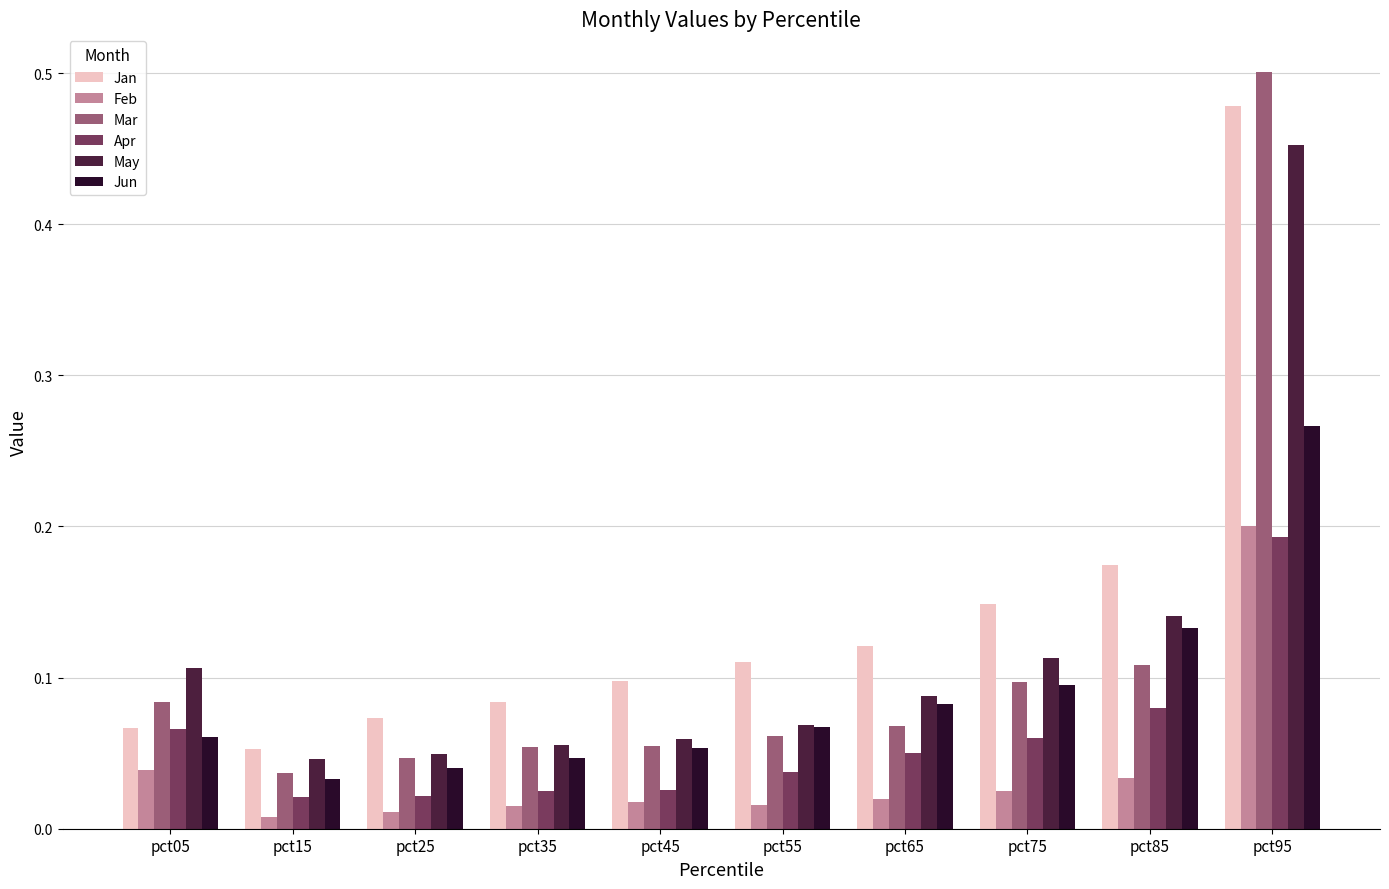

How many bars are there in total?

60